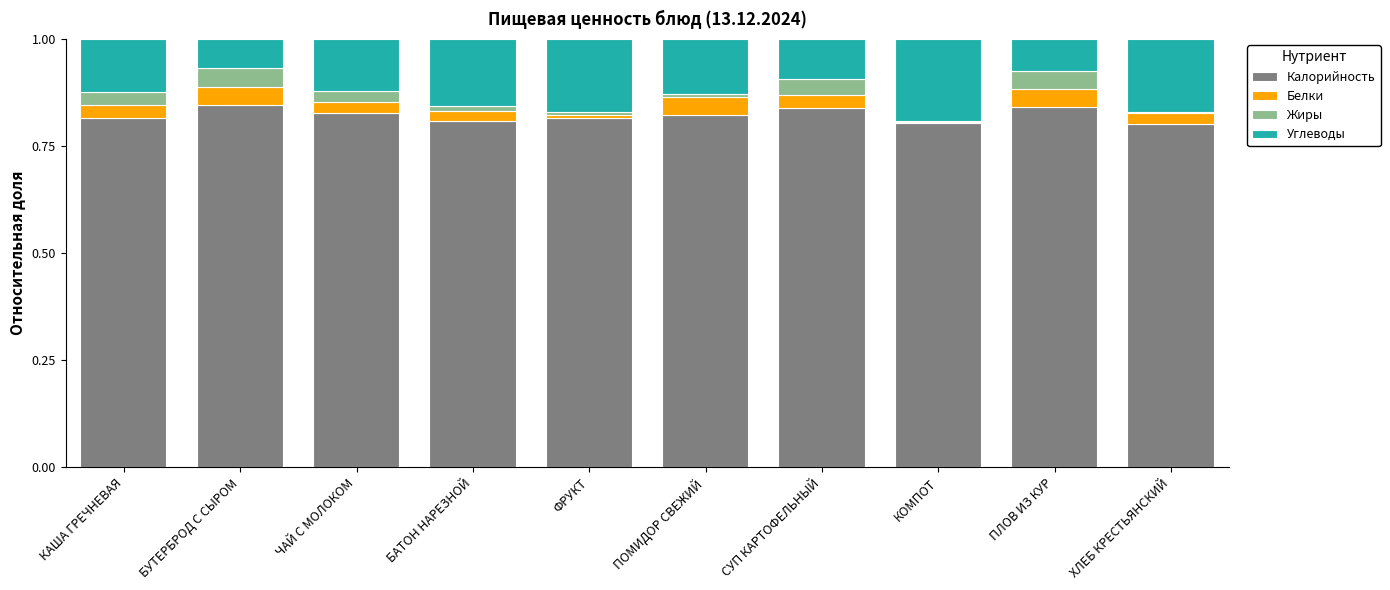

What are all the series names shown in the legend?

Калорийность, Белки, Жиры, Углеводы